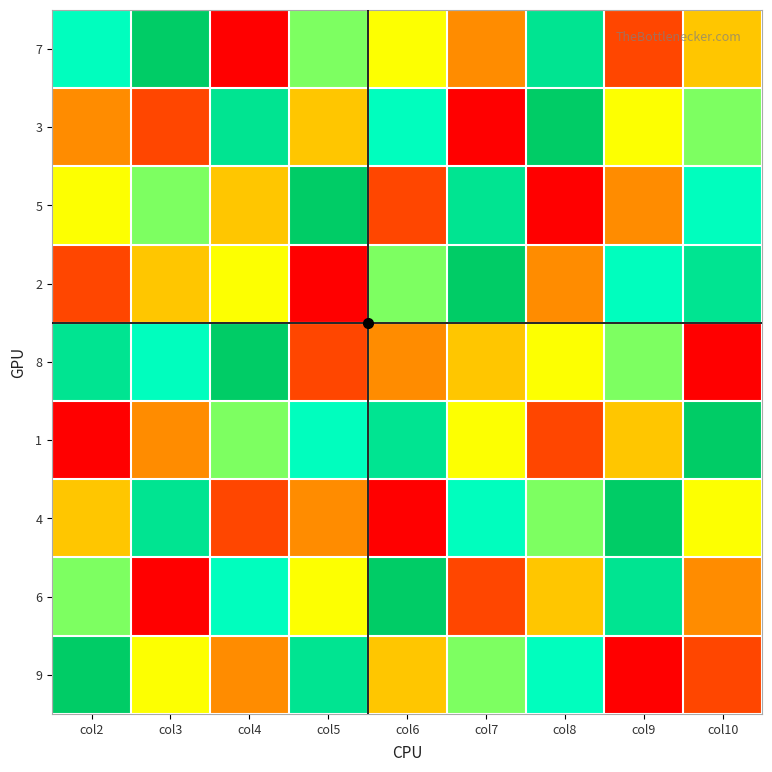

At how many categories does at least one series exceed 3?

9